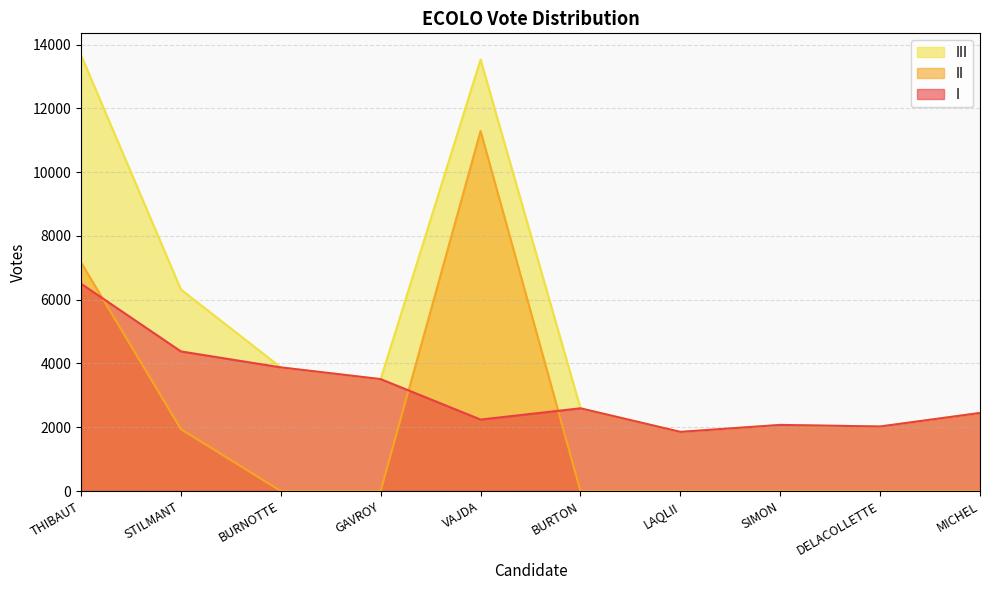

Reading left to right, list all the values displayed in this chart.

I: THIBAUT=6502	STILMANT=4378	BURNOTTE=3877	GAVROY=3509	VAJDA=2241	BURTON=2594	LAQLII=1854	SIMON=2073	DELACOLLETTE=2023	MICHEL=2448
II: THIBAUT=7167	STILMANT=1941	BURNOTTE=0	GAVROY=0	VAJDA=11289	BURTON=0	LAQLII=0	SIMON=0	DELACOLLETTE=0	MICHEL=0
III: THIBAUT=13669	STILMANT=6319	BURNOTTE=3877	GAVROY=3509	VAJDA=13530	BURTON=2594	LAQLII=1854	SIMON=2073	DELACOLLETTE=2023	MICHEL=2448